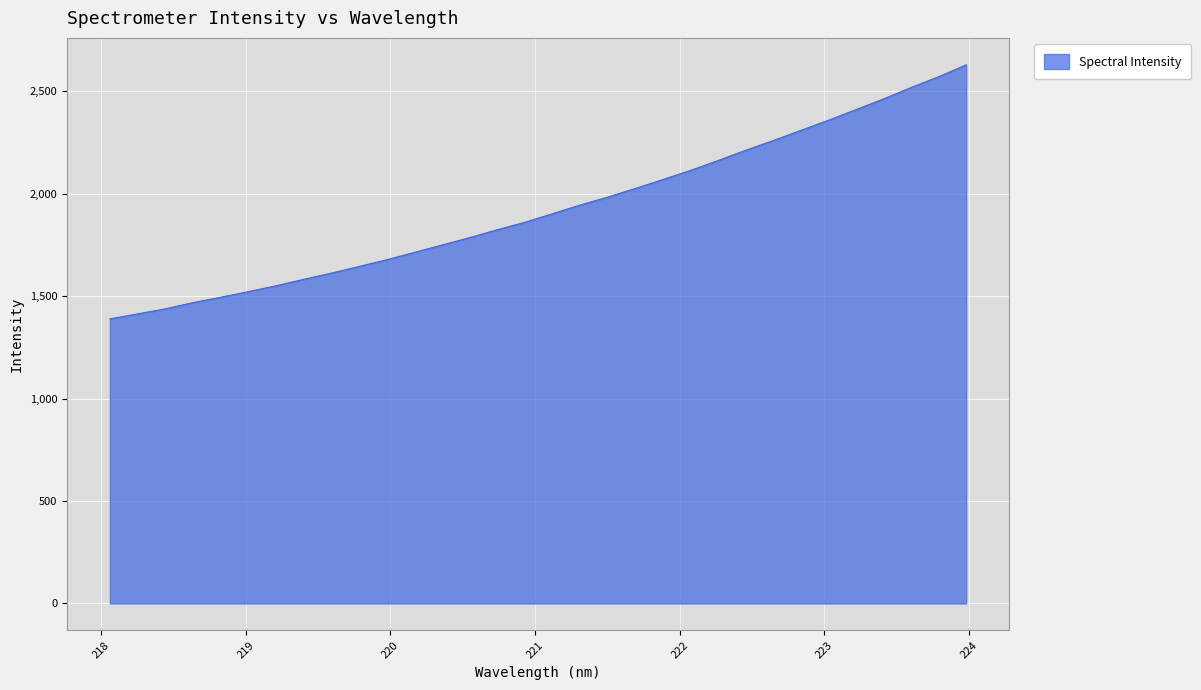

What is the minimum value shown in the chart?

1389.6